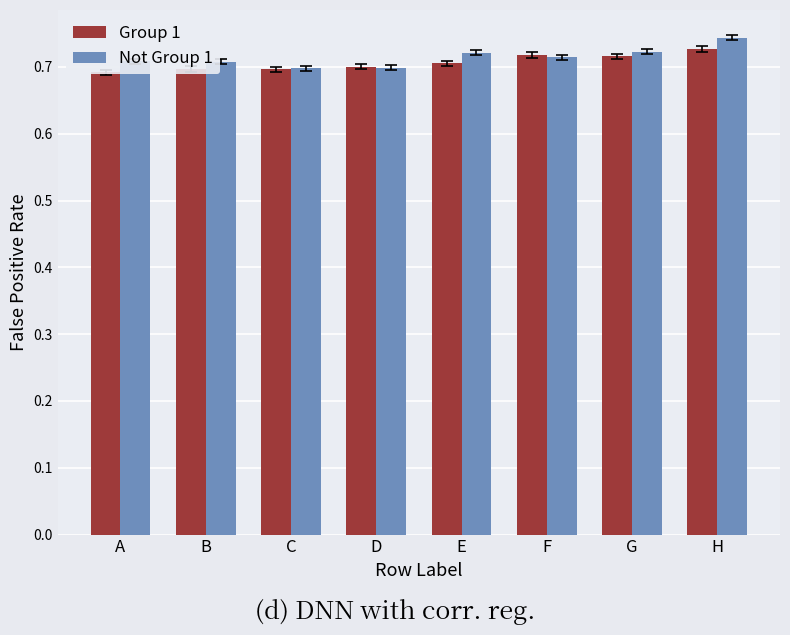

Is it true that Not Group 1 equals 0.2 at H?

False